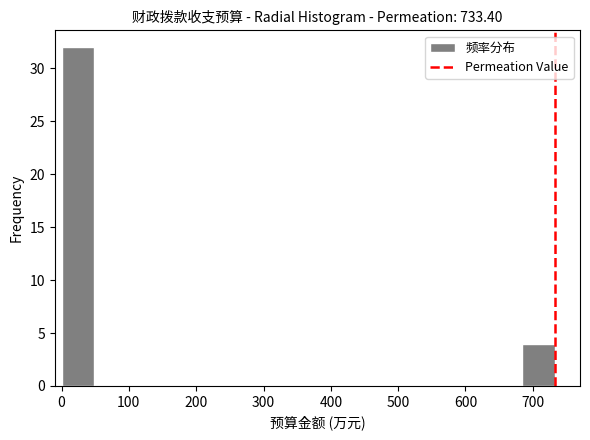

Reading left to right, transcribe this chart: for each bar, give the range it covers on the x-axis and its height. Neither the bar edges nor the heights are printed on the chart, so give them approximately, as read against the axes.

0 to 50: 32
50 to 100: 0
100 to 150: 0
150 to 200: 0
200 to 240: 0
240 to 290: 0
290 to 340: 0
340 to 390: 0
390 to 440: 0
440 to 490: 0
490 to 540: 0
540 to 590: 0
590 to 640: 0
640 to 680: 0
680 to 730: 4